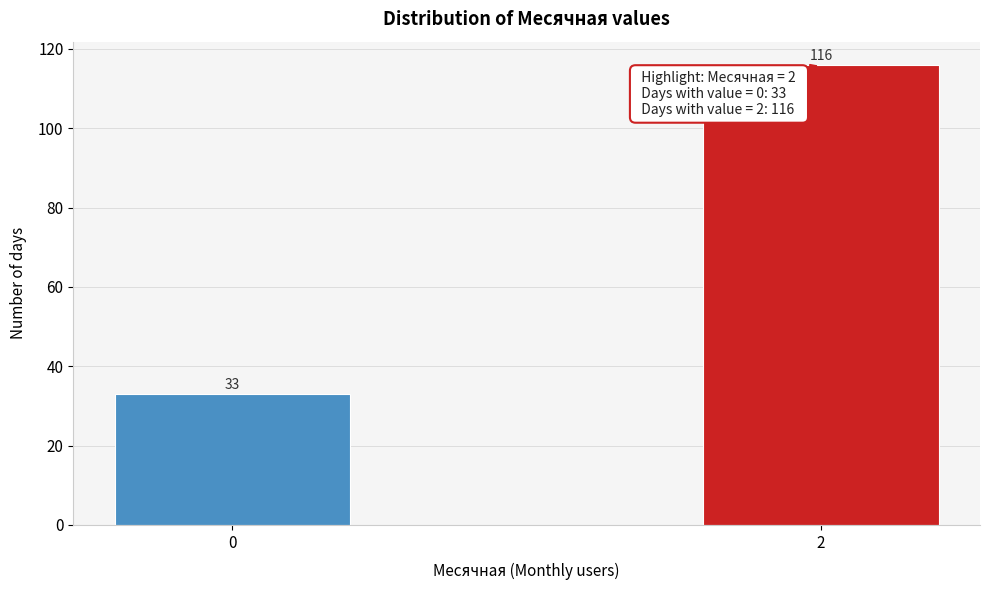

Reading left to right, what are all the values shown in this chart?

0=33	2=116